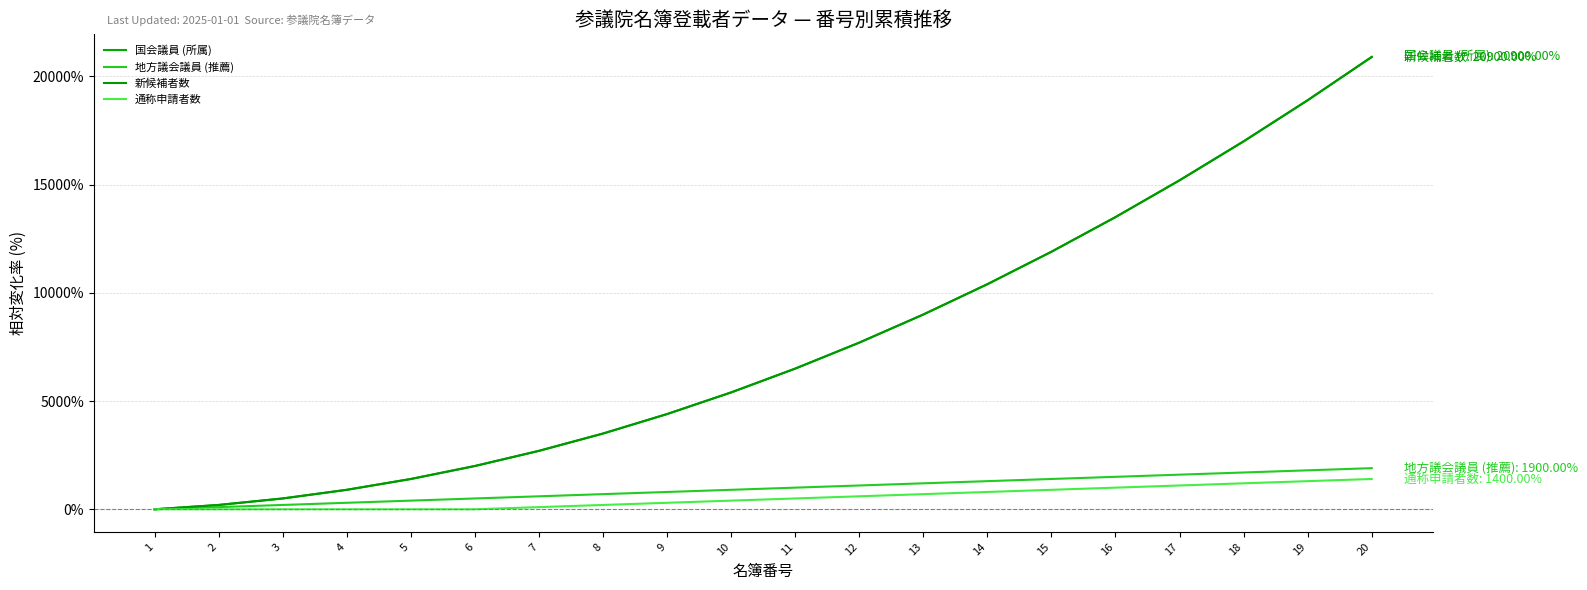

Is the value of 地方議会議員 (推薦) at 3 greater than the value of 新候補者数 at 9?

No